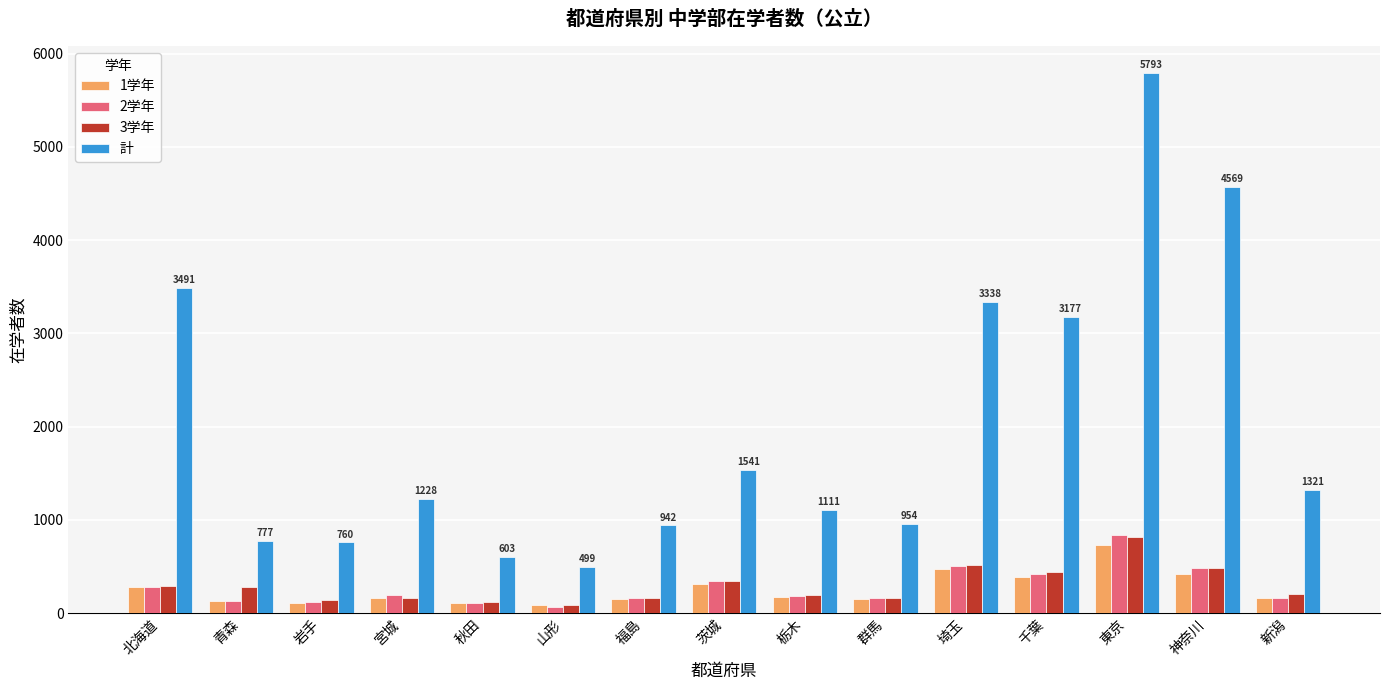

What is the difference between the maximum and second lowest values in the 2学年 series?

721